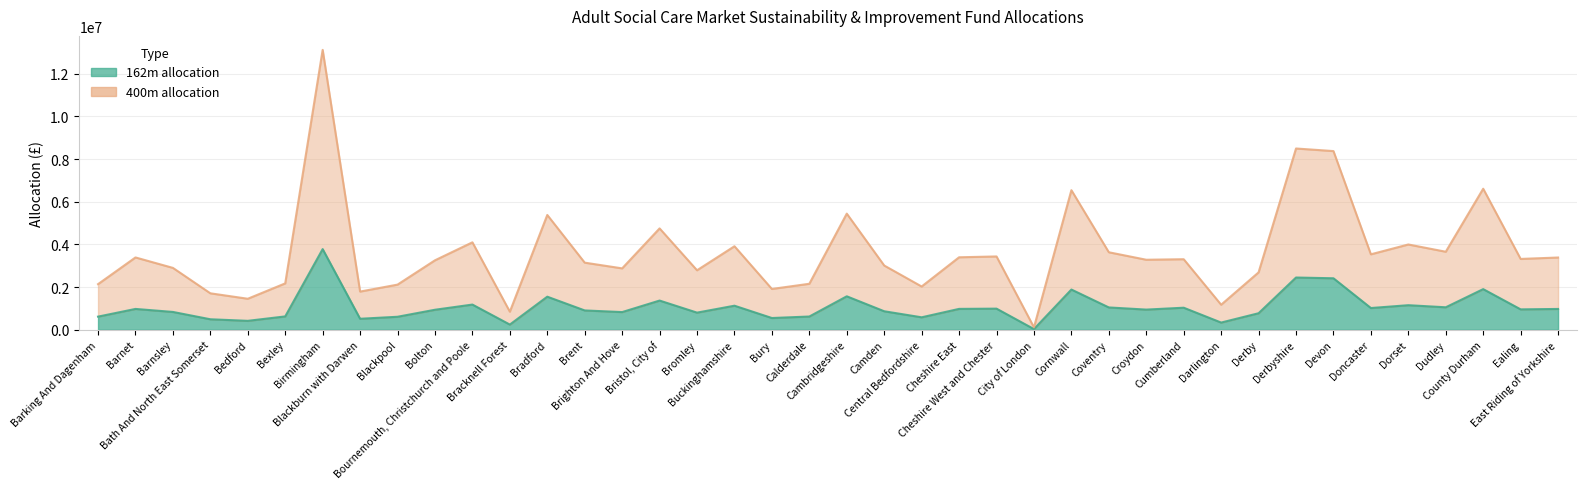

Which series has the largest total across all categories?

400m allocation